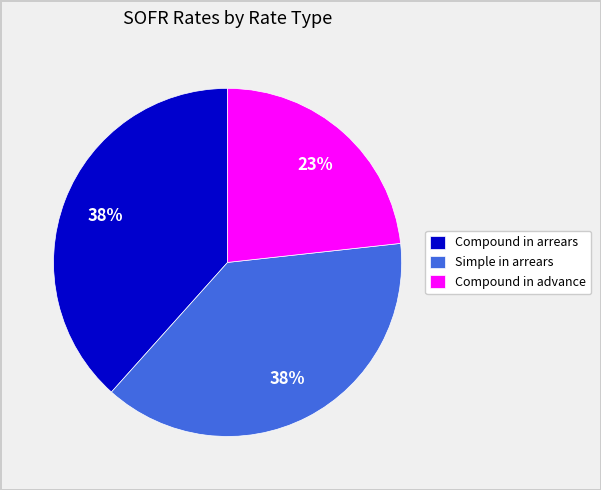

To the nearest percent, what percentage of the pie is Simple in arrears?

38%